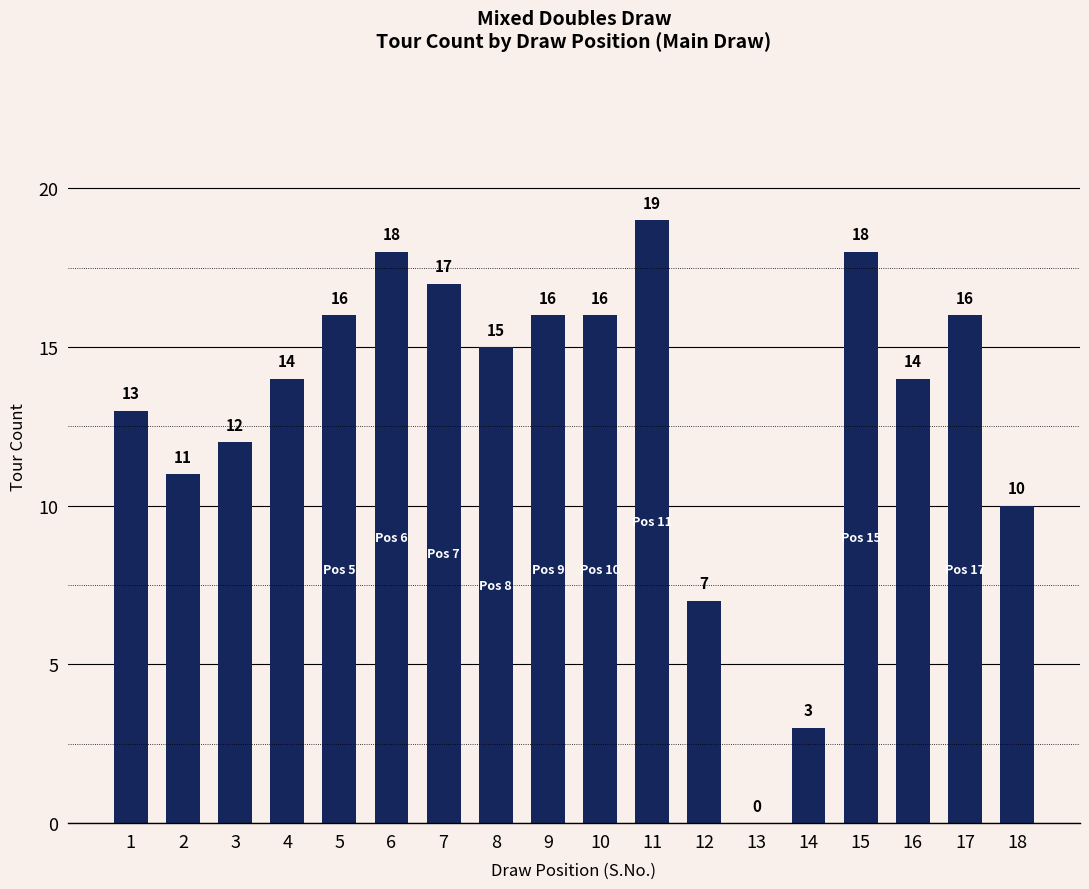

What is the change in value from 4 to 5?

+2